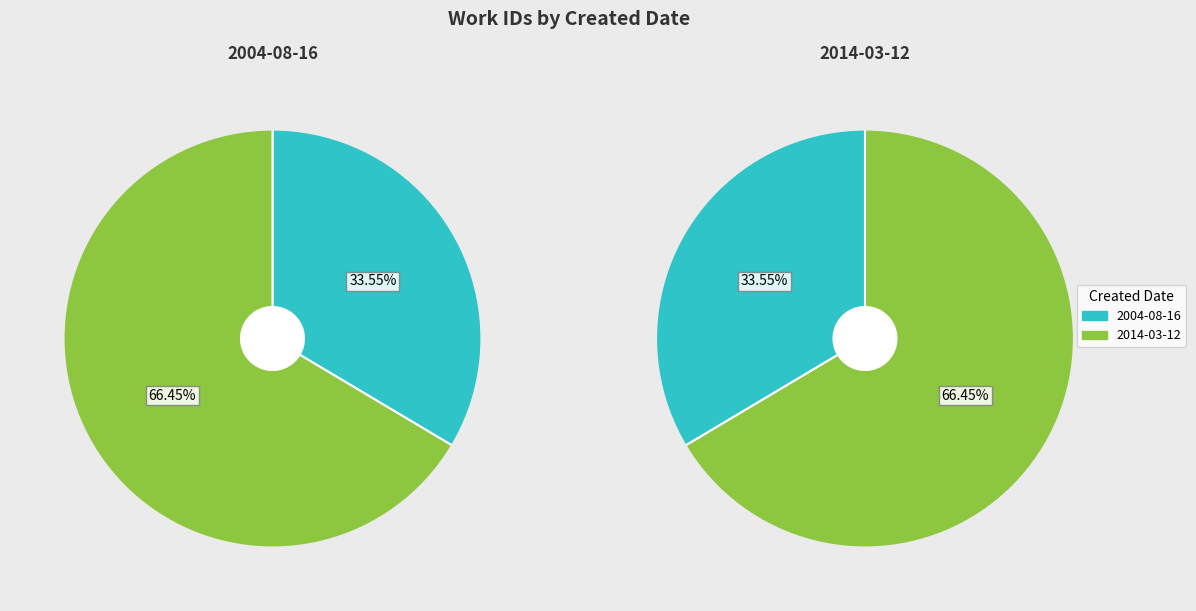

How many segments does this pie chart have?

2